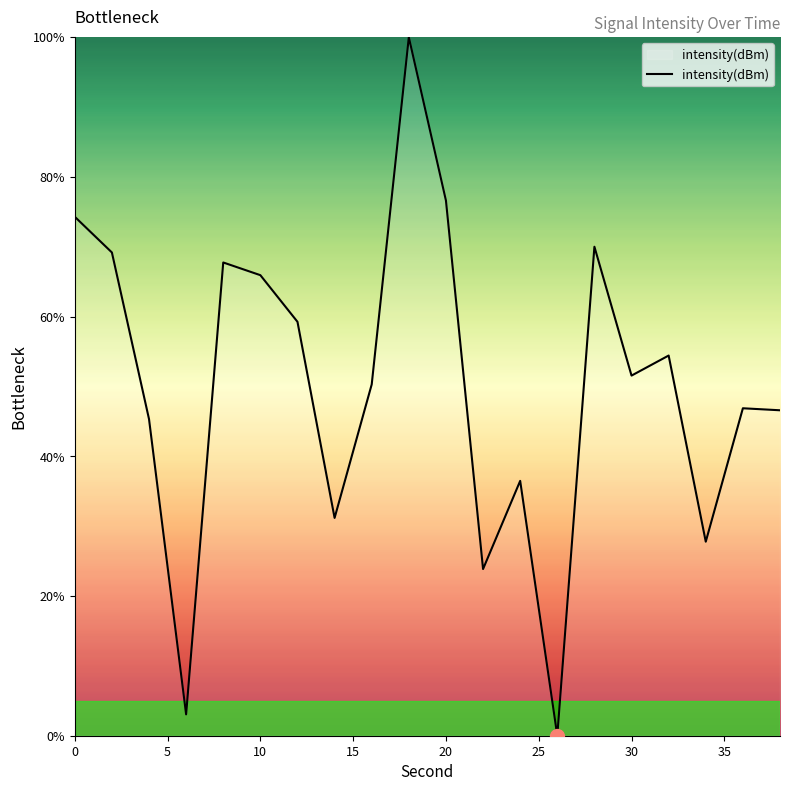

How many categories are shown in the chart?

20